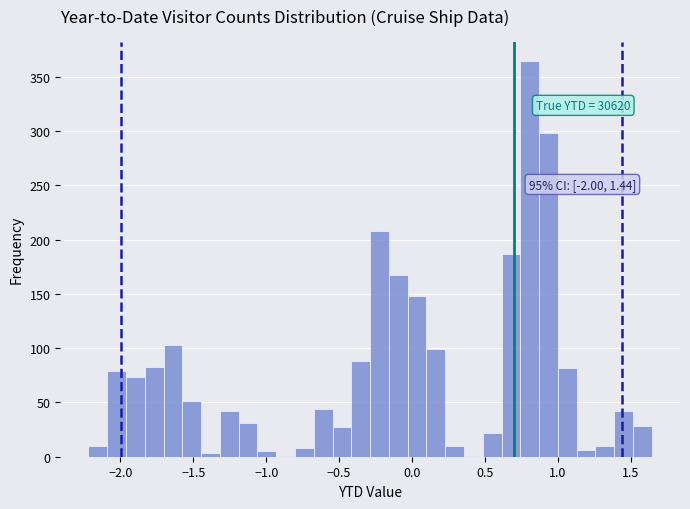

Read against the x-axis, roughly where is the centre of the tallest bar?

0.80